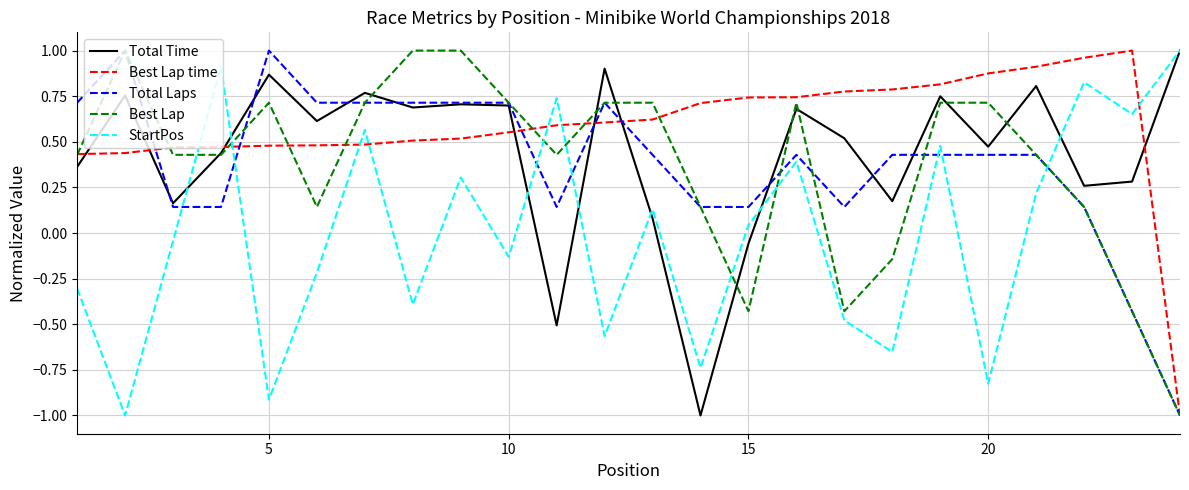

What are all the series names shown in the legend?

Total Time, Best Lap time, Total Laps, Best Lap, StartPos